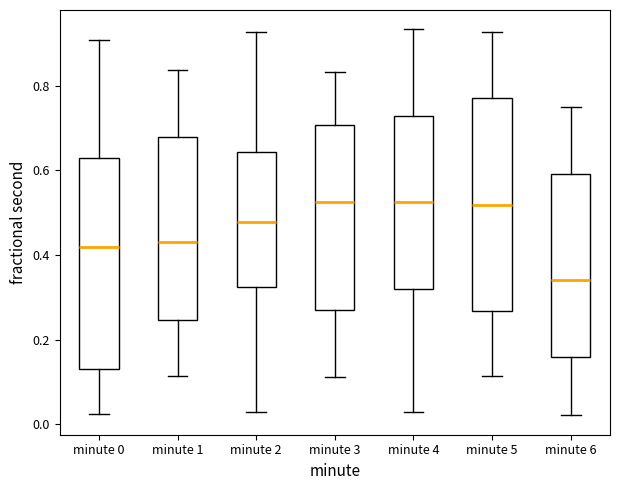

Which box's median line is the lowest?

minute 6